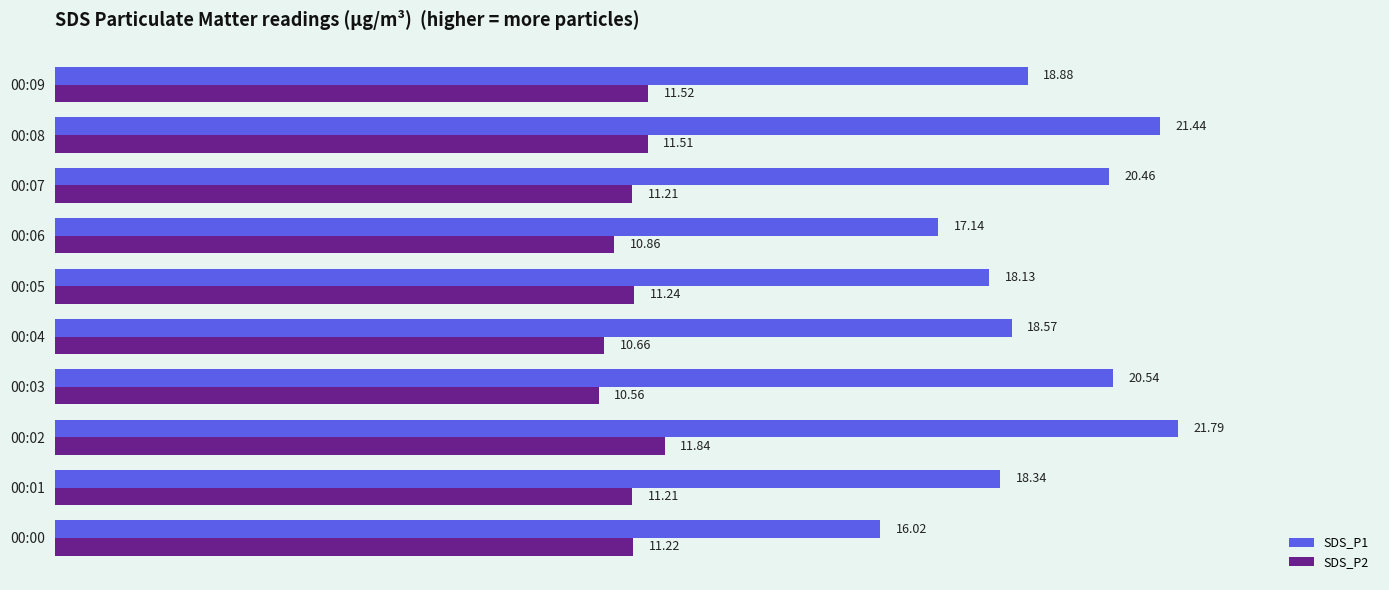

Which category has the lowest value across all series?

00:03